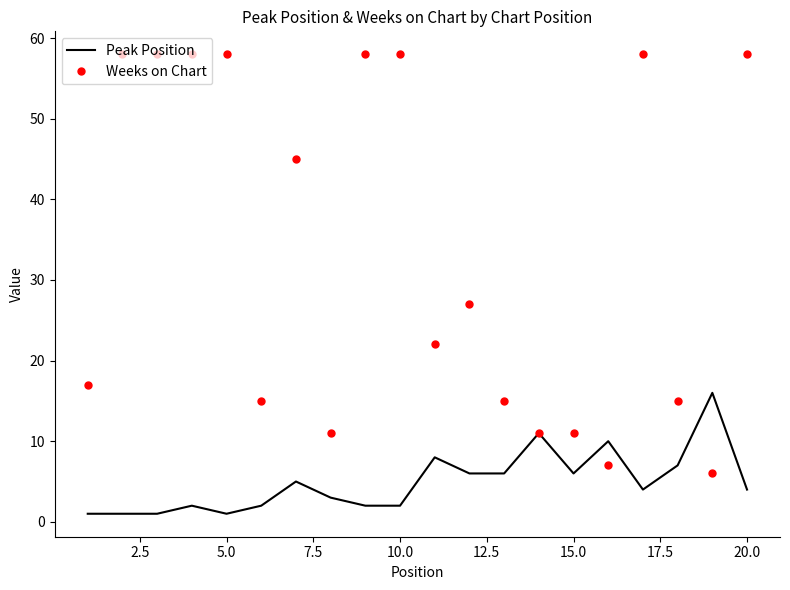

What are all the series names shown in the legend?

Peak Position, Weeks on Chart